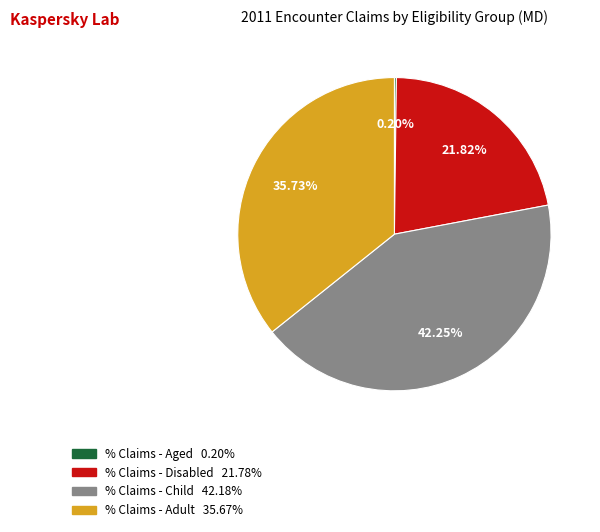

True or false: % Claims - Child accounts for 34% of the total.

False